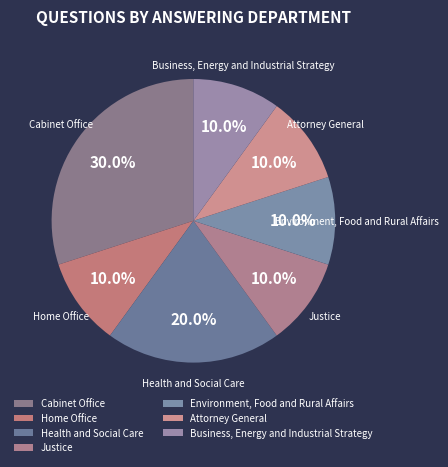

Is it true that Justice is 10% of the pie?

True